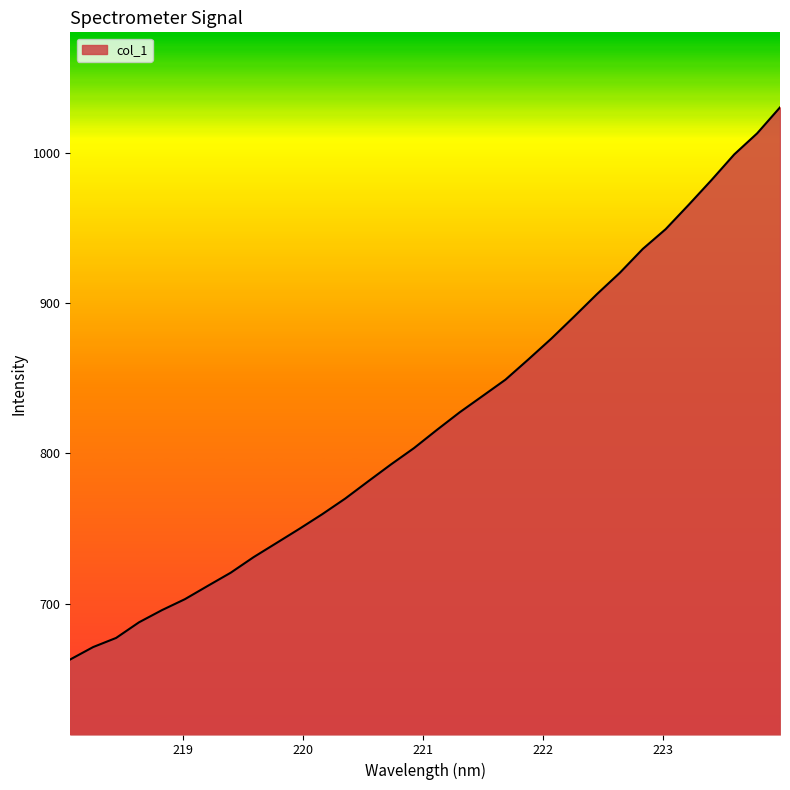

What is the minimum value shown in the chart?

662.8